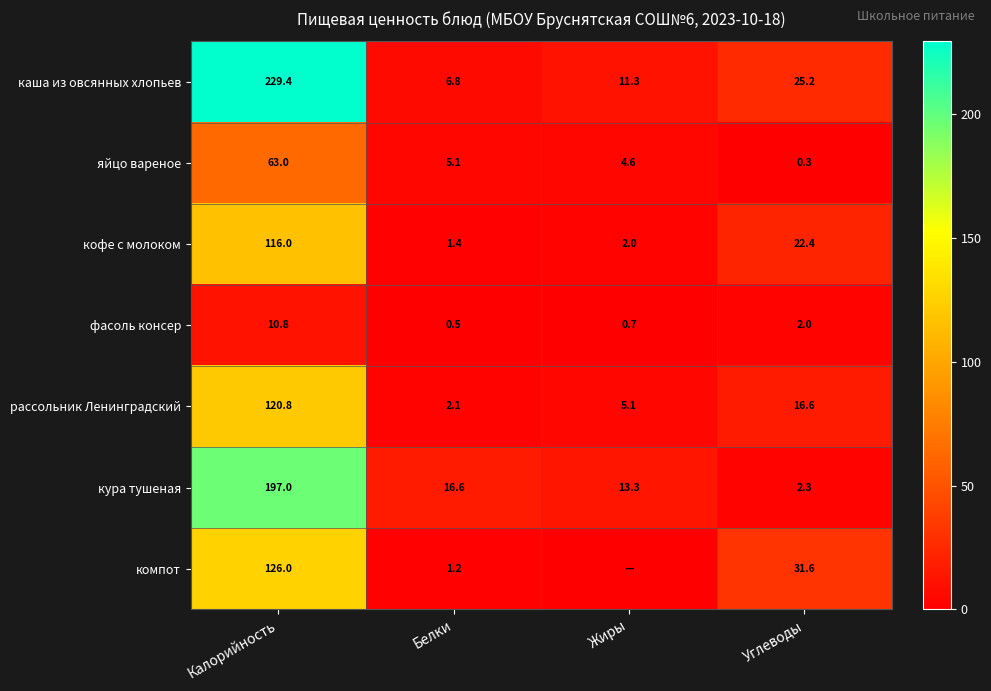

Is the value of кофе с молоком at Жиры greater than the value of рассольник Ленинградский at Белки?

No